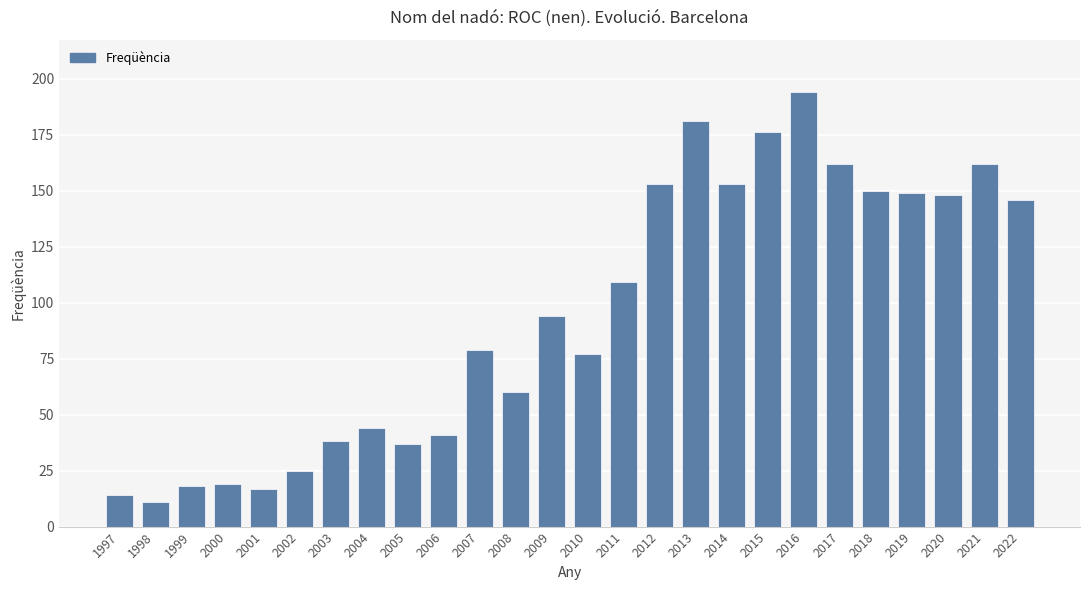

What value does the data have at 2001?

17